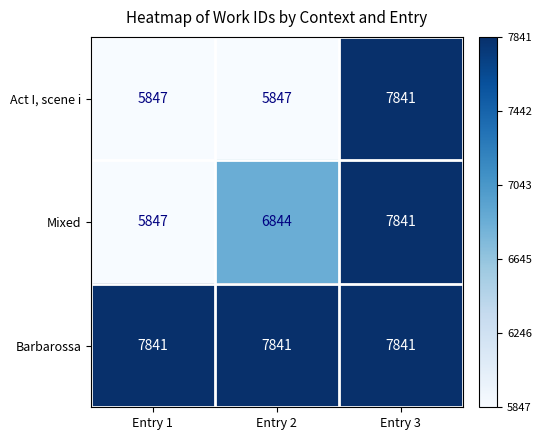

Is it true that Act I, scene i equals 5847 at Entry 1?

True